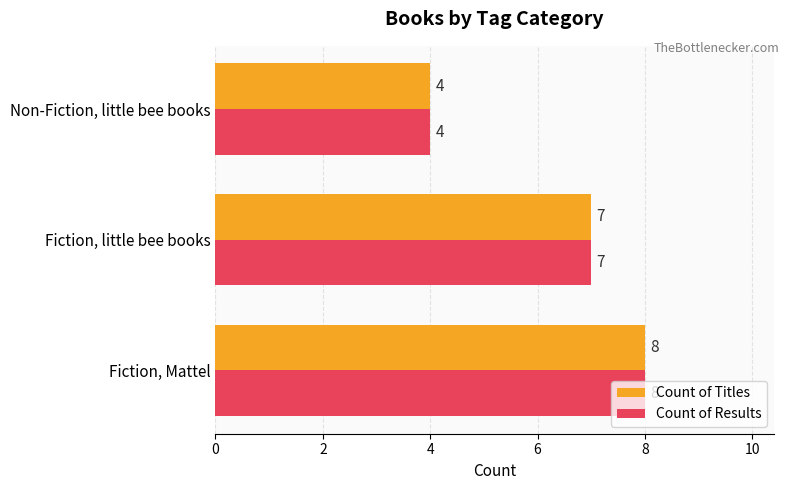

At which label does Count of Titles reach its minimum?

Non-Fiction, little bee books